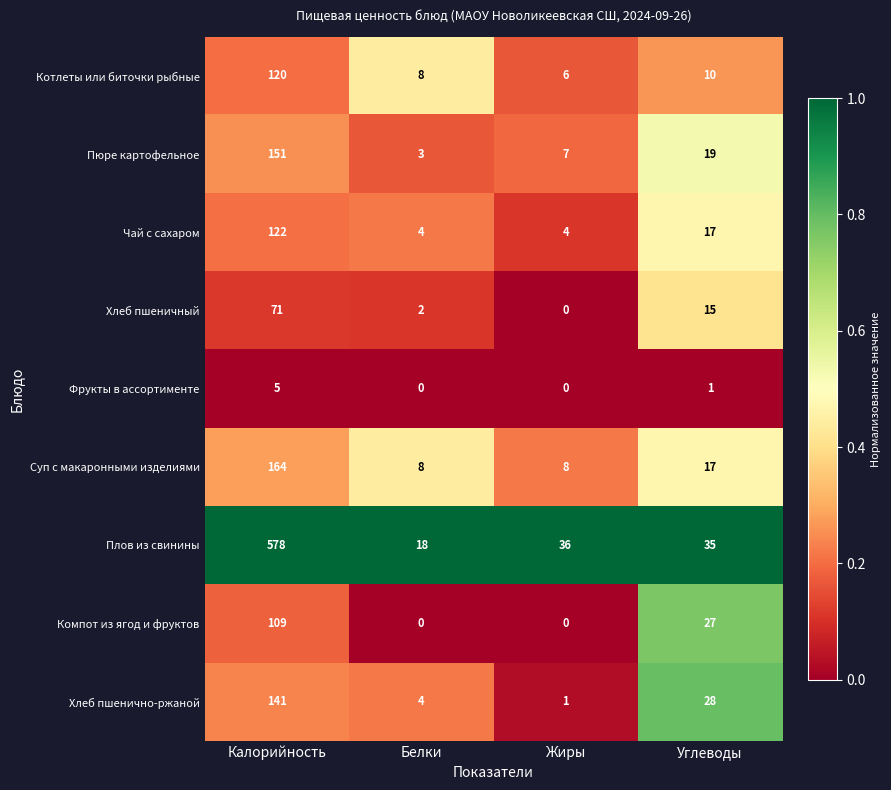

Which series has the largest range (max minus min)?

Плов из свинины